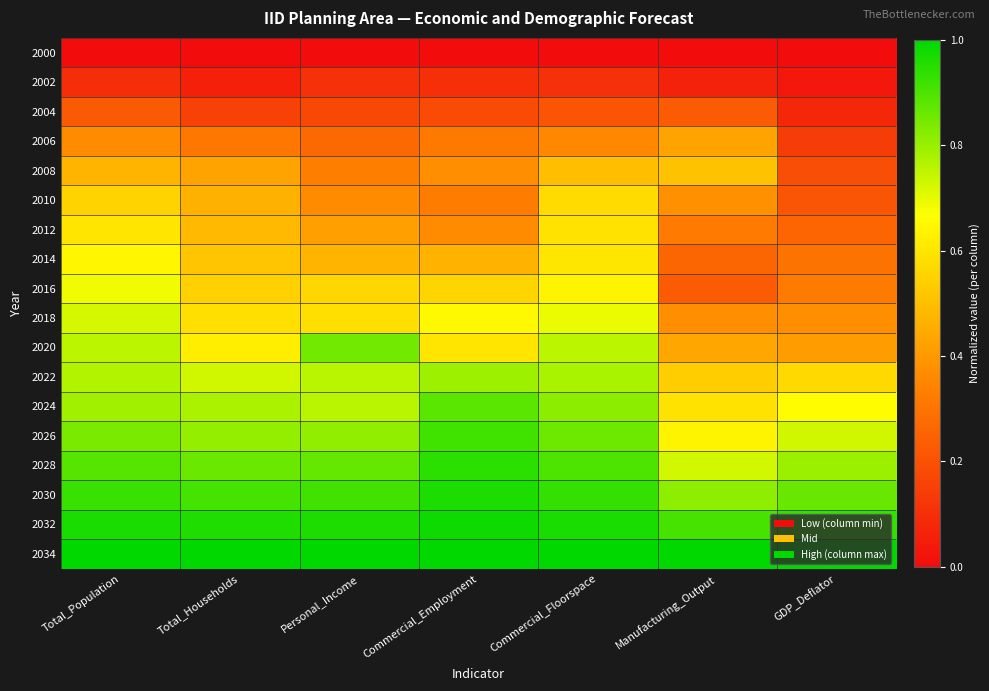

What is the difference between the highest and lowest values at Total_Population?

1.0